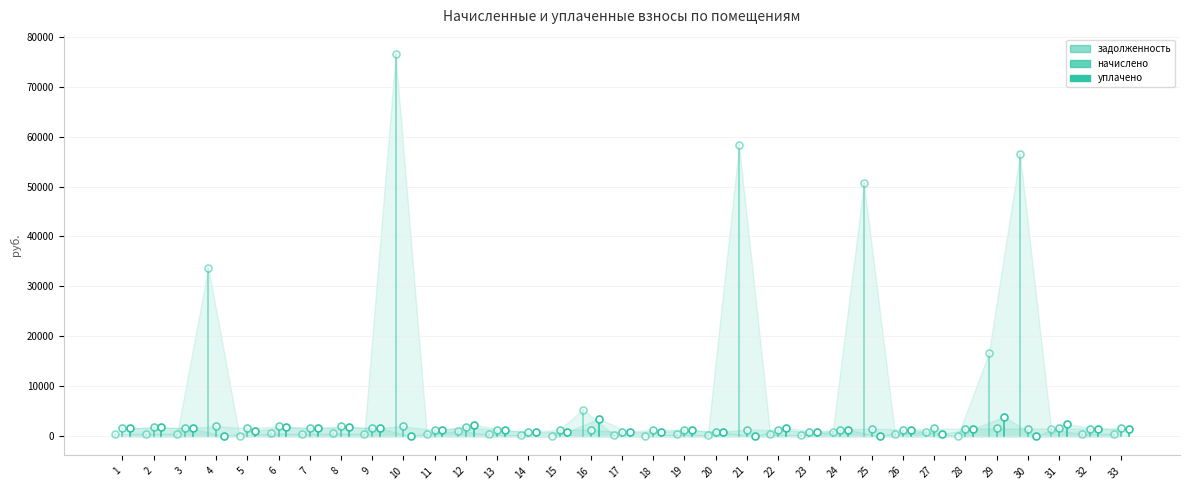

At how many categories does at least one series exceed 73341?

1